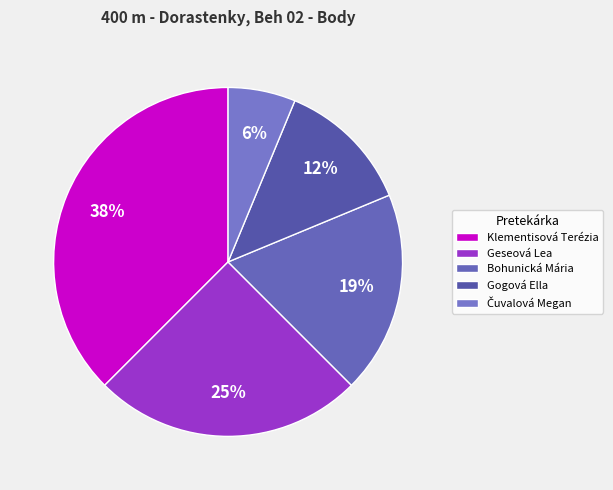

What percentage is the Čuvalová Megan slice, to the nearest percent?

6%